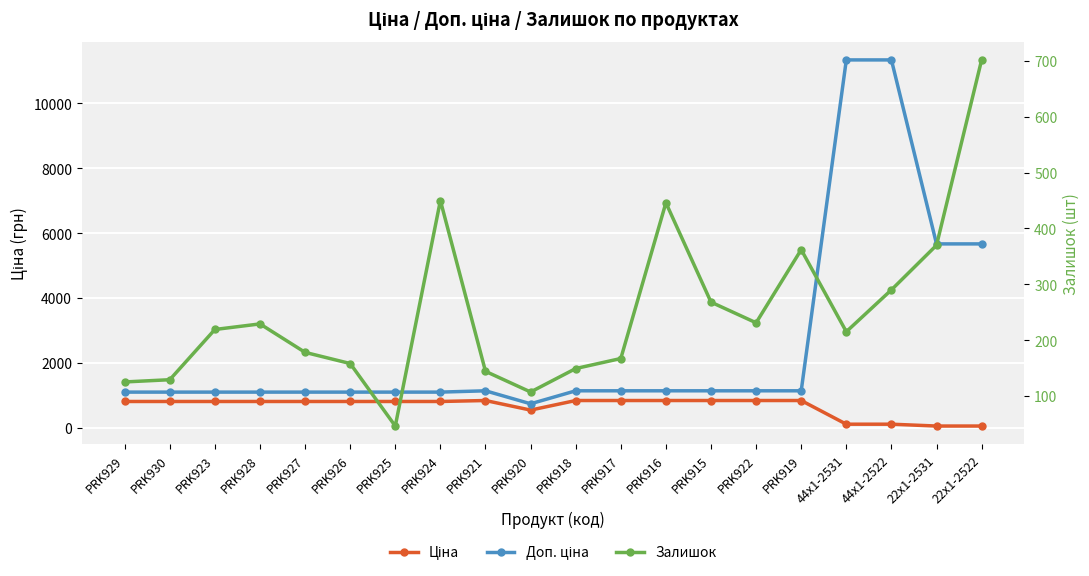

True or false: Ціна and Доп. ціна intersect in this chart.

False